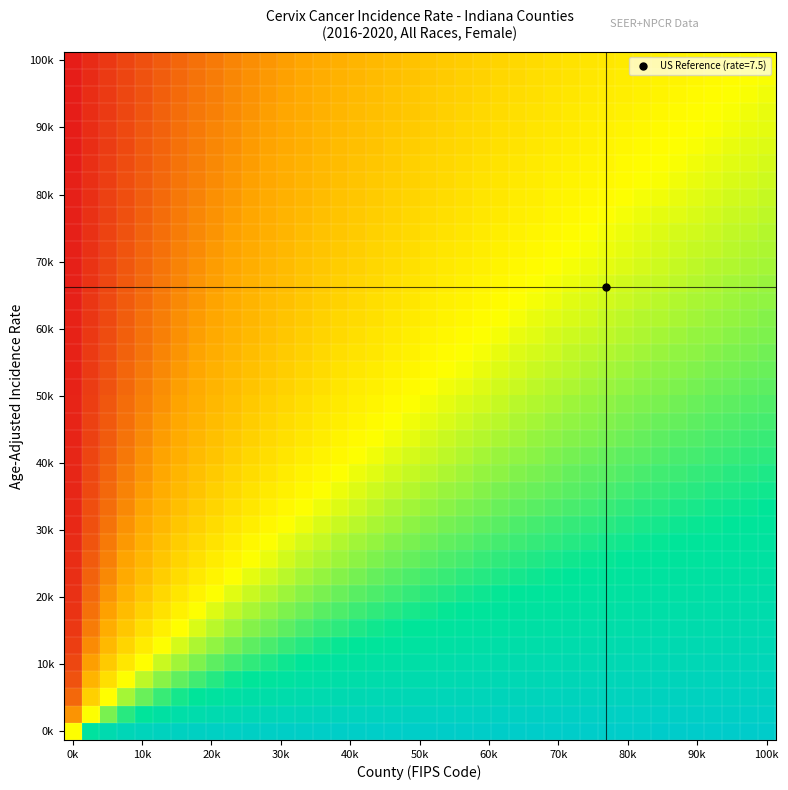

What is the minimum value shown in the chart?

1.0